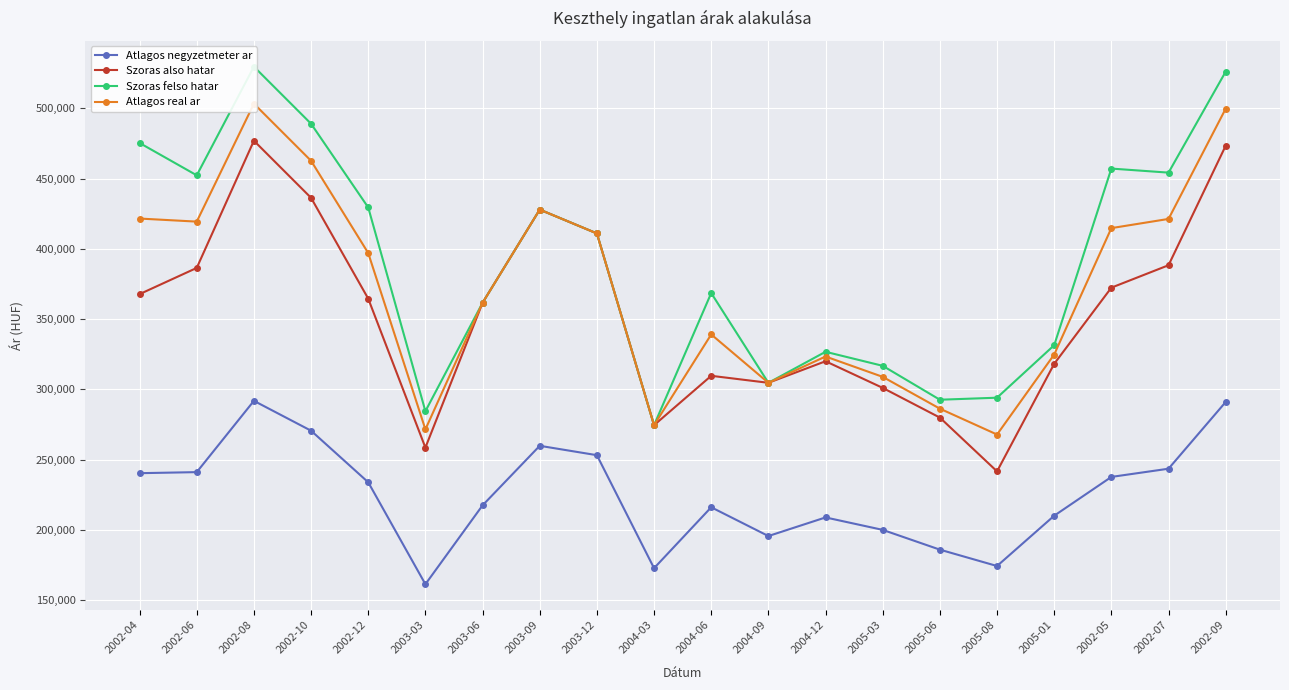

List the labels in order of Szoras felso hatar value, largest first.

2002-08, 2002-09, 2002-10, 2002-04, 2002-05, 2002-07, 2002-06, 2002-12, 2003-09, 2003-12, 2004-06, 2003-06, 2005-01, 2004-12, 2005-03, 2004-09, 2005-08, 2005-06, 2003-03, 2004-03